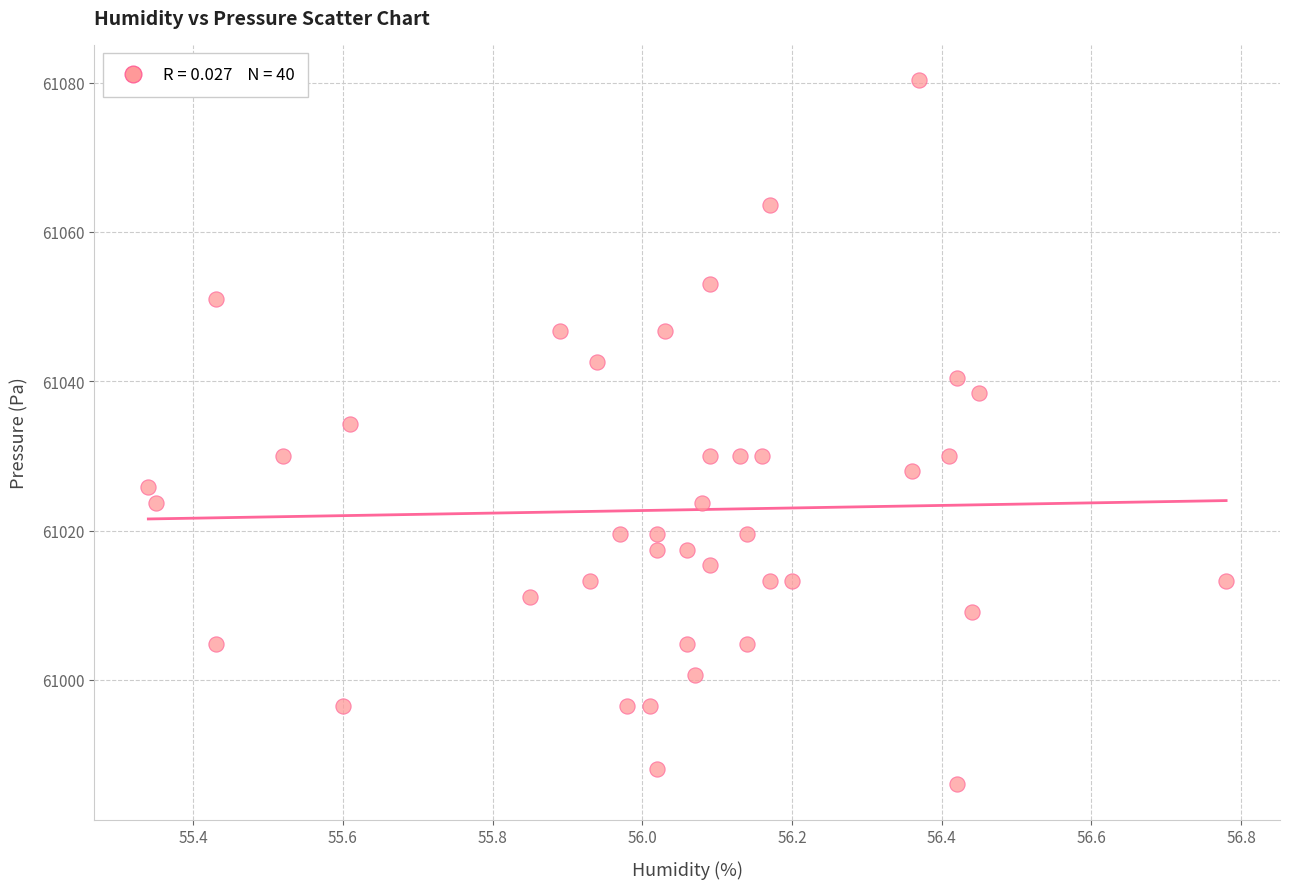

What Y value in the scatter plot is closest to 61033?

61034.2